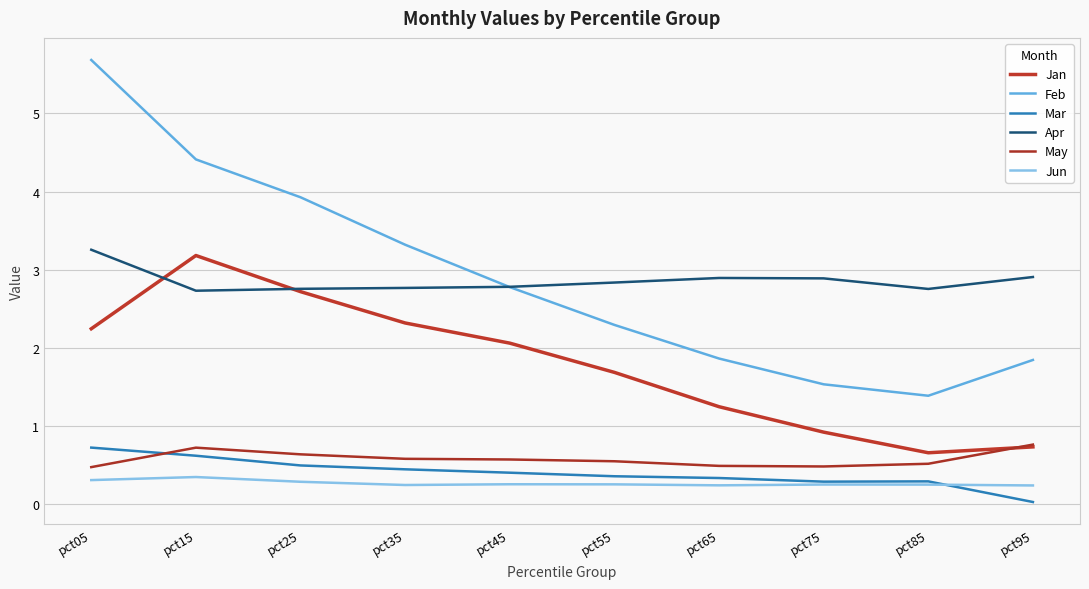

What is the difference between the maximum and minimum values in the Jan series?

2.5